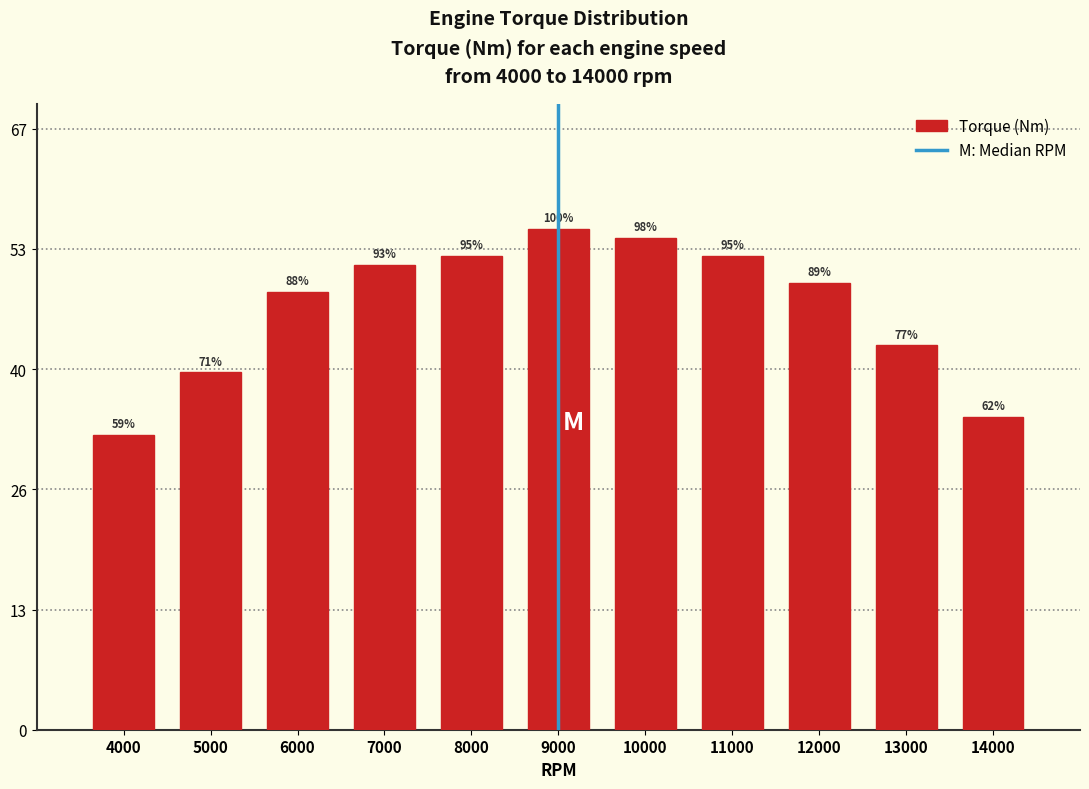

Are the bars horizontal?

No